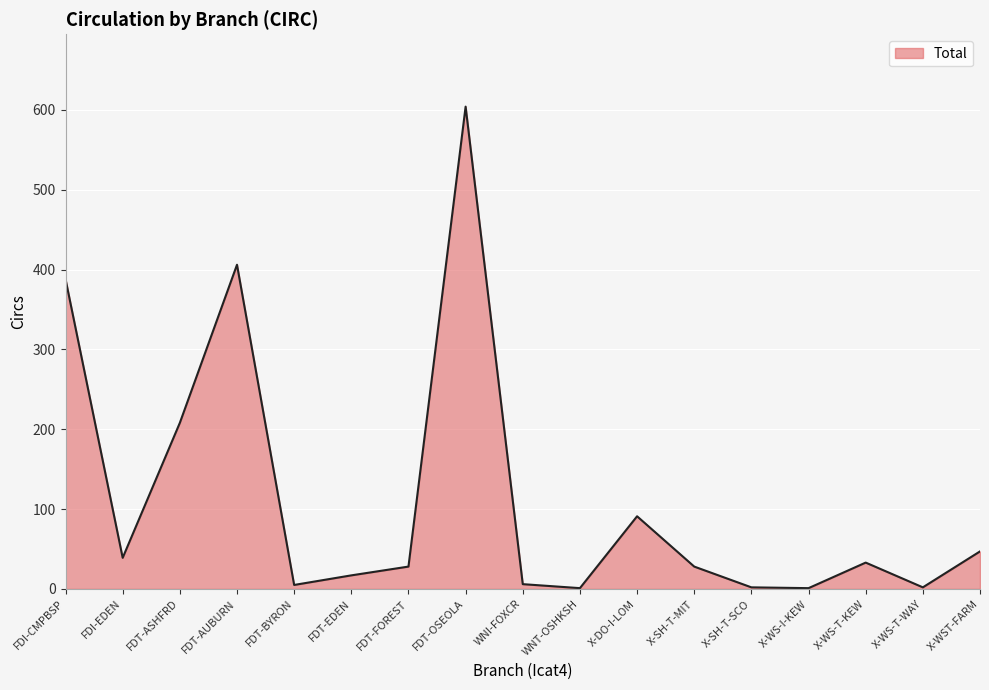

Is it true that the value at X-WST-FARM is 47?

True